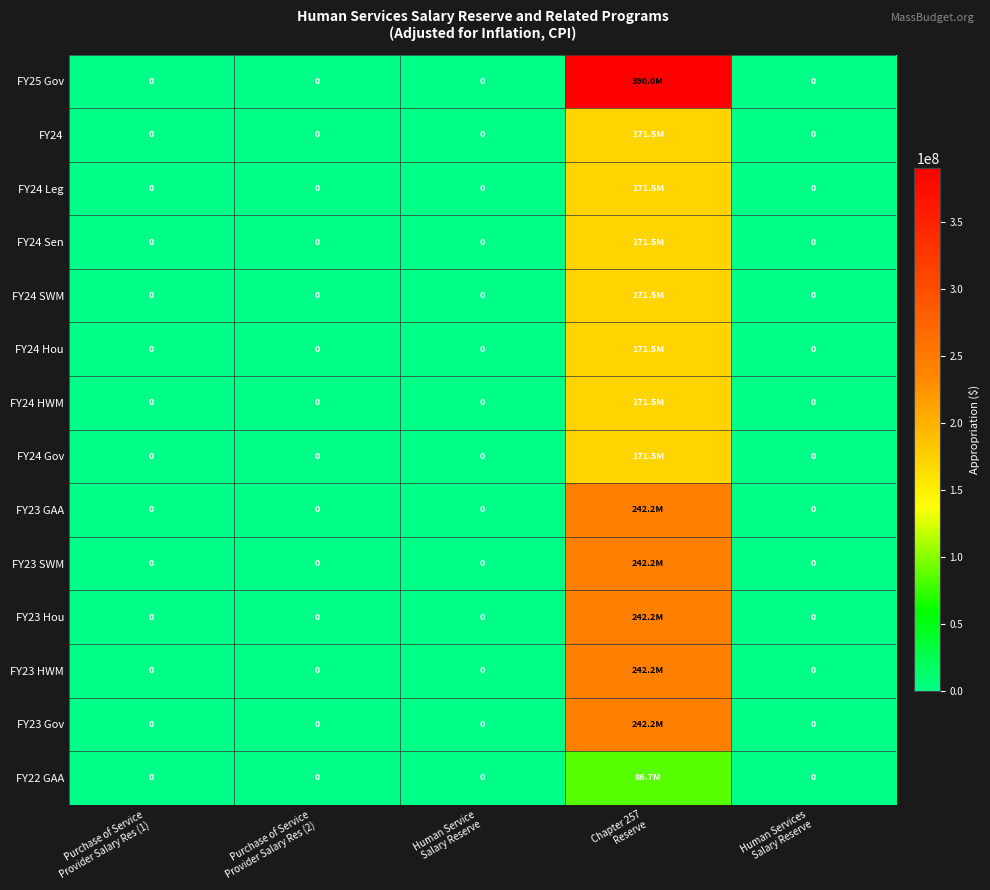

How many values in FY24 Gov are above zero?

1